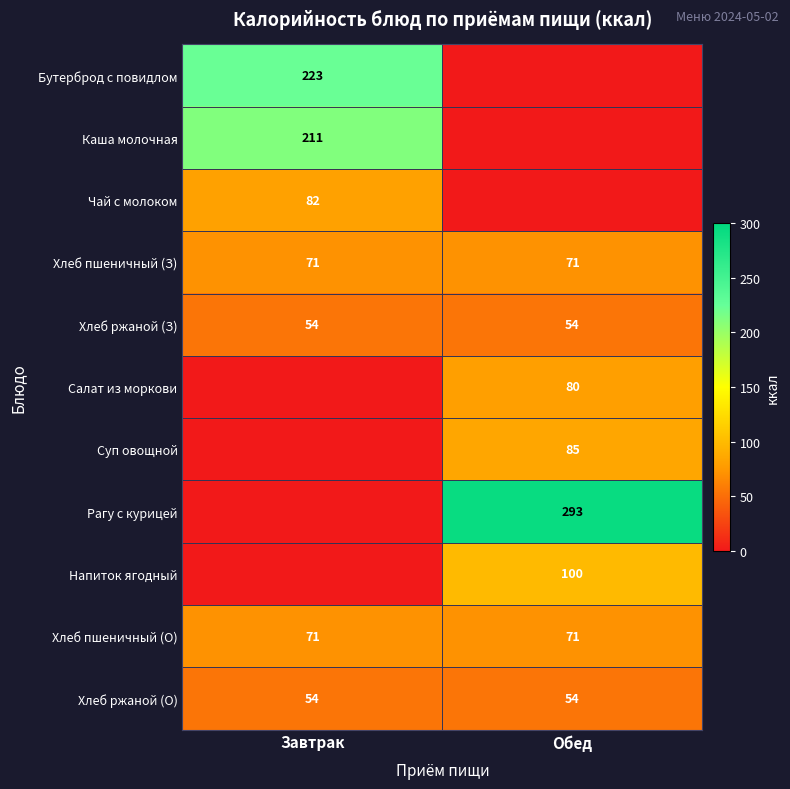

What is the average value of the Хлеб ржаной (З) series?

54